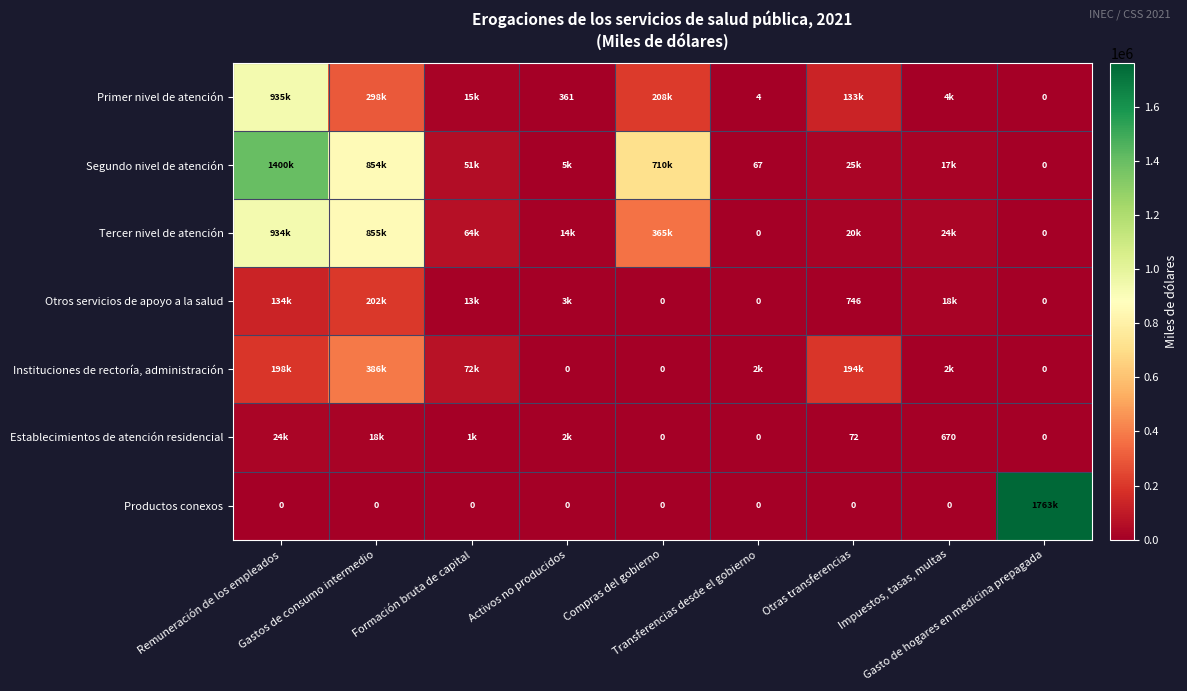

How many distinct data groups are displayed?

7